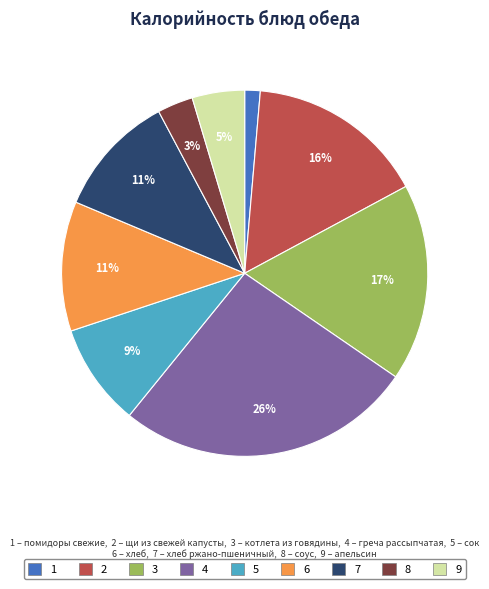

How many segments does this pie chart have?

9